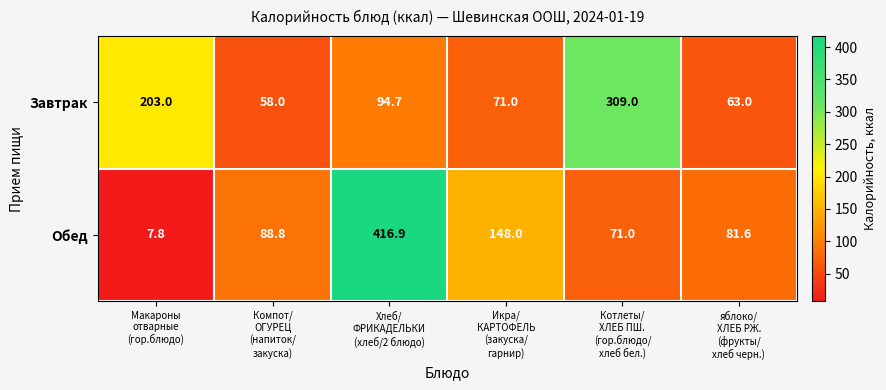

Which series has the largest range (max minus min)?

Обед